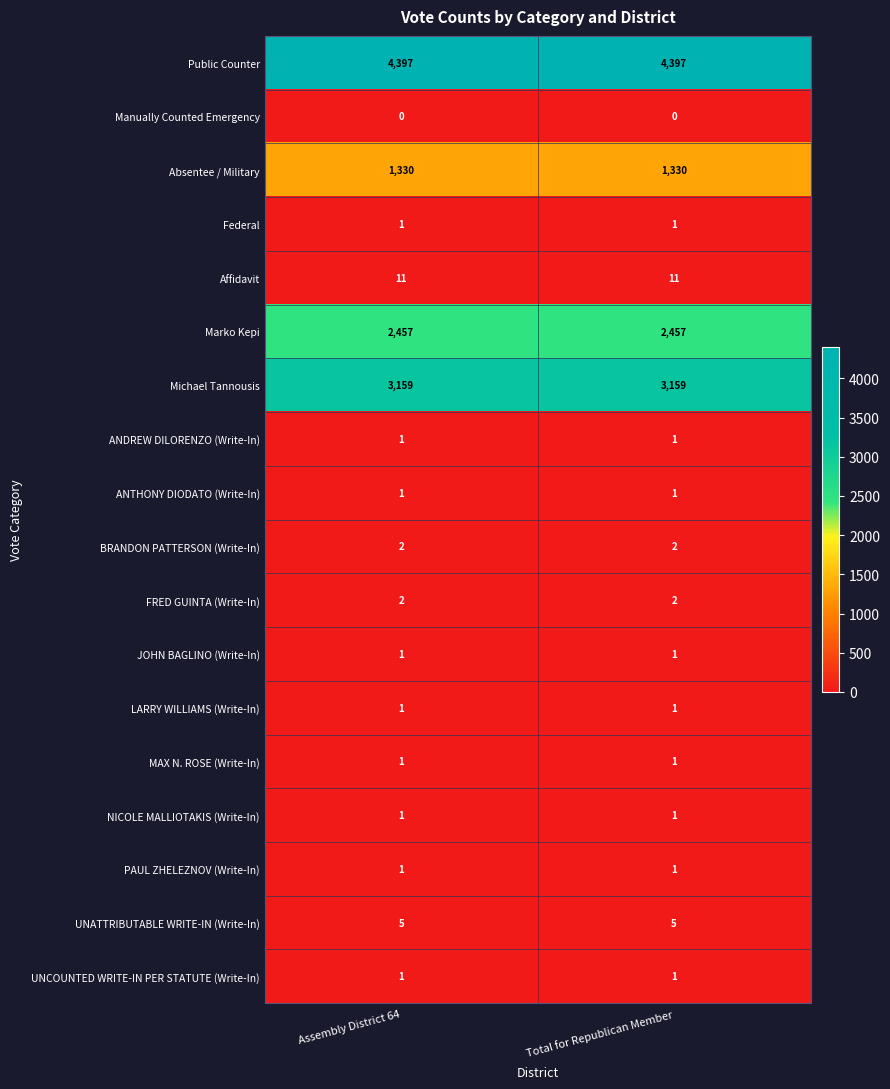

Is it true that Michael Tannousis equals 3159 at Assembly District 64?

True